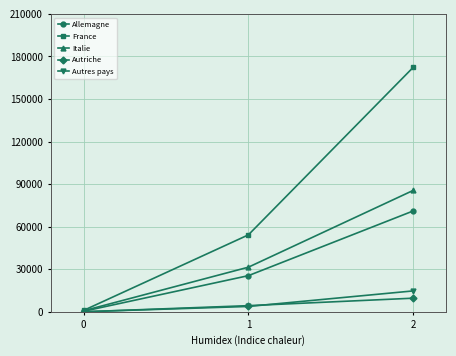

What is the total value across all series at 1?

119467